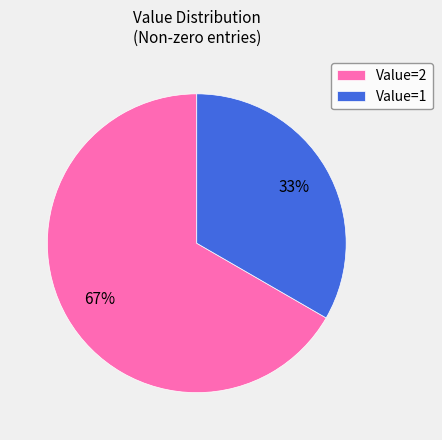

The Value=2 slice represents 67% of the pie. True or false?

True